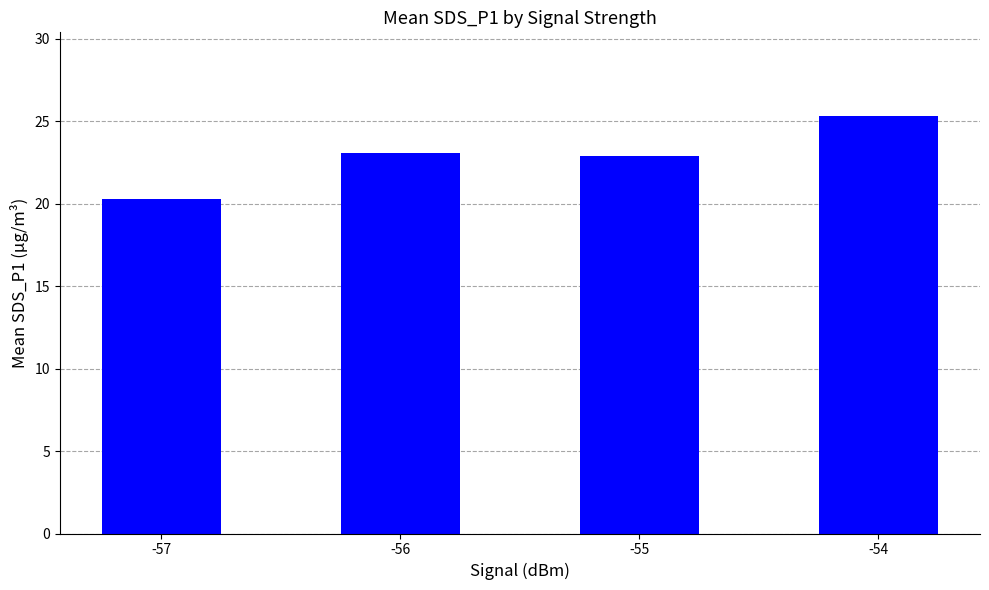

What is the value of the 4th bar from the left?

25.3